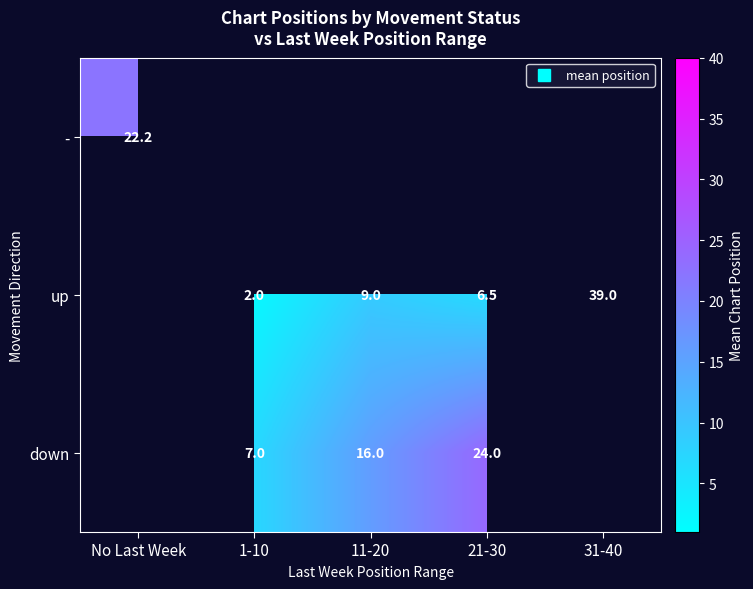

At which label does - reach its minimum?

No Last Week